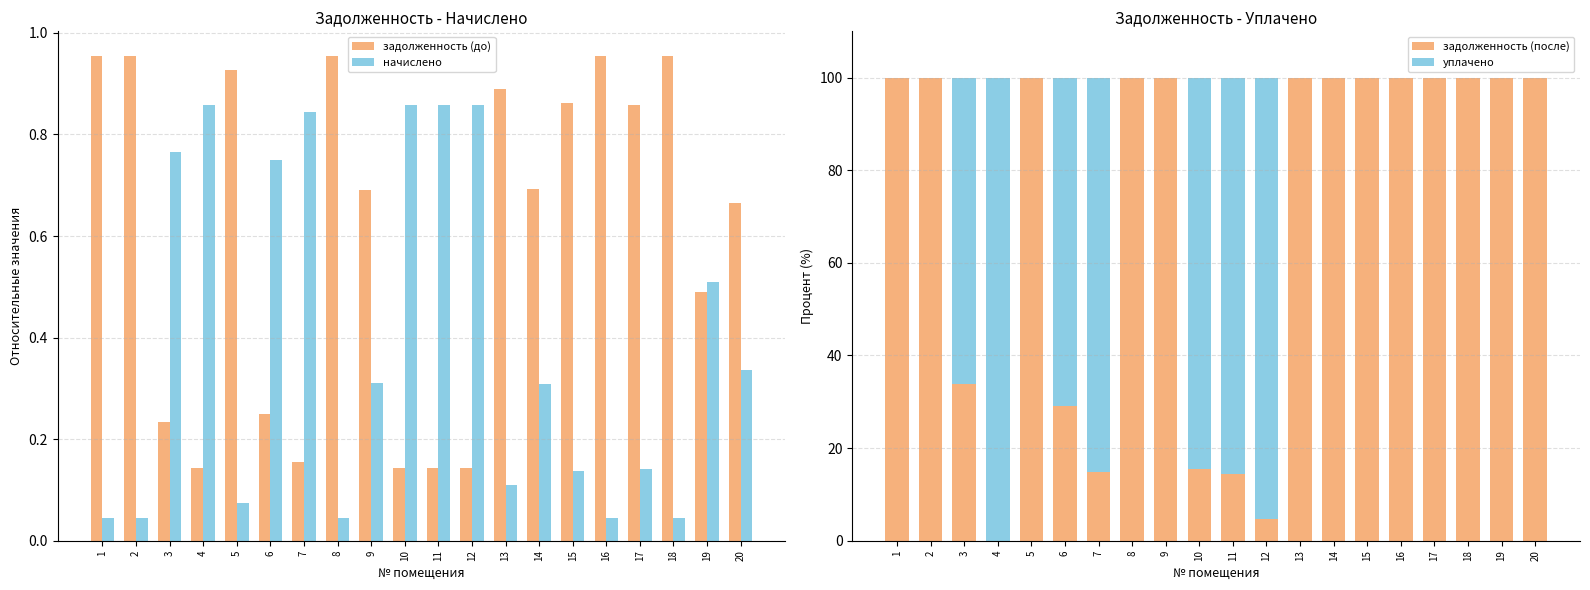

Where is задолженность (после) nearest to the value 50?

3